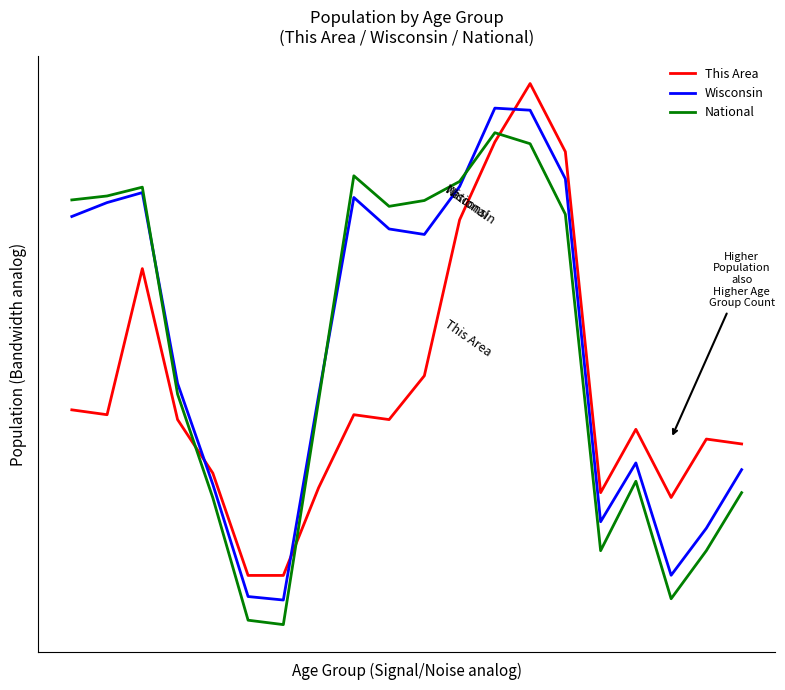

What are all the series names shown in the legend?

This Area, Wisconsin, National